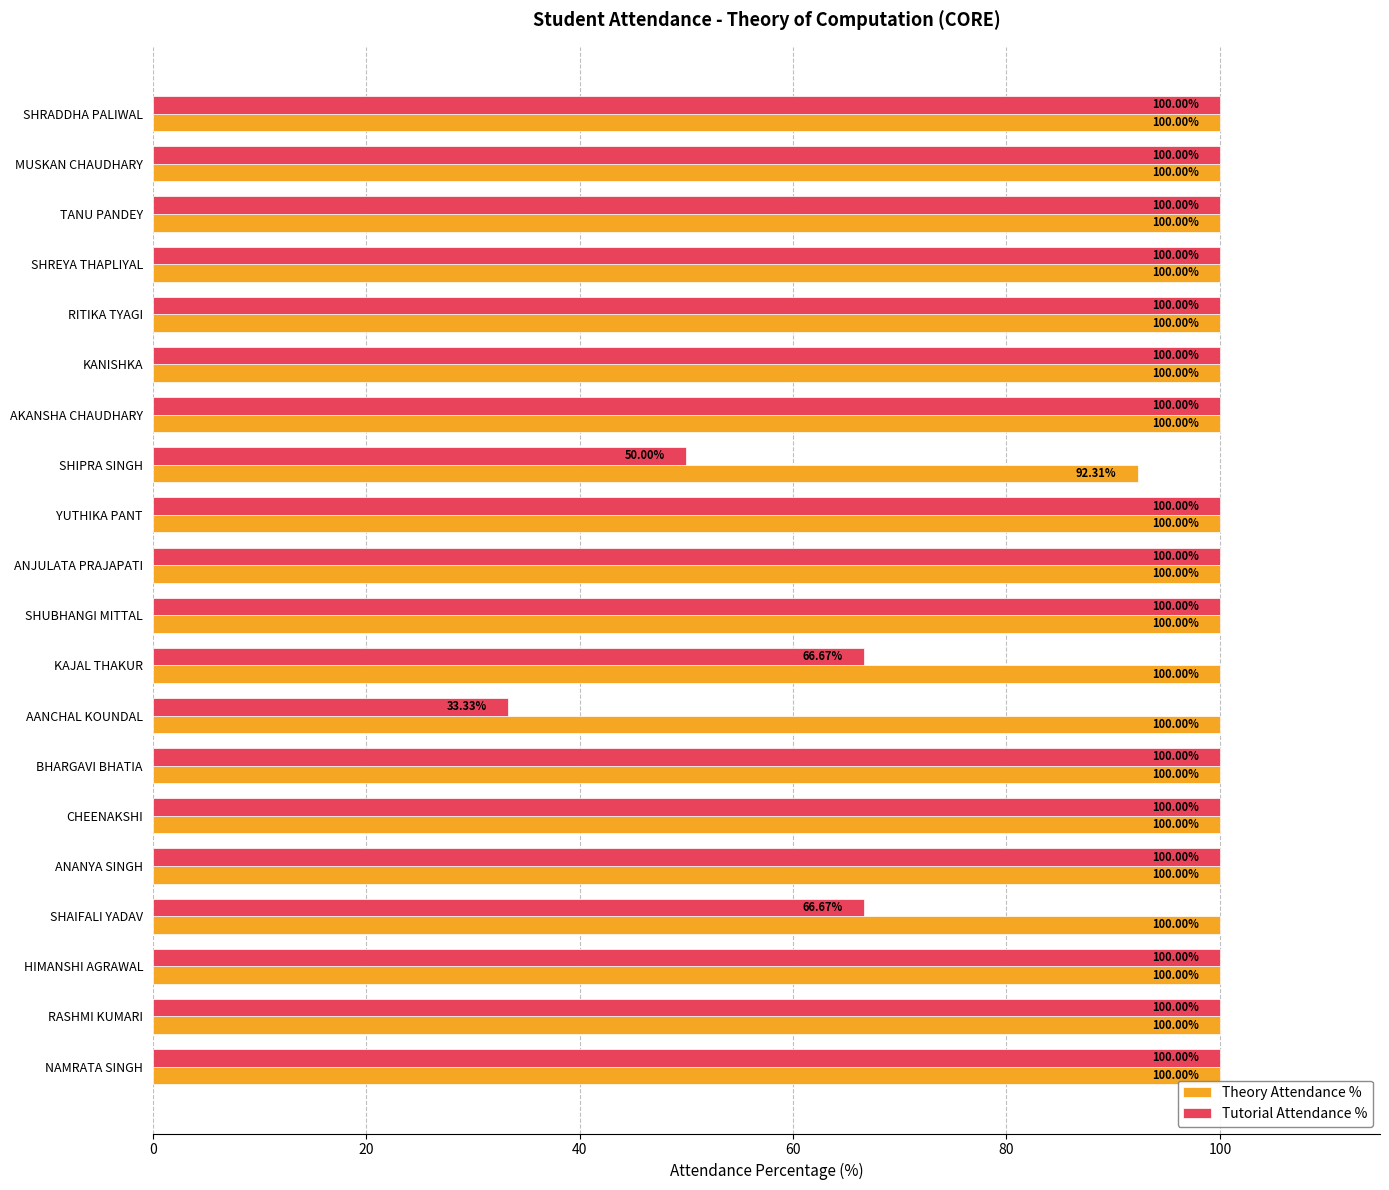

At KAJAL THAKUR, list the series in order from smallest to largest.

Tutorial Attendance %, Theory Attendance %